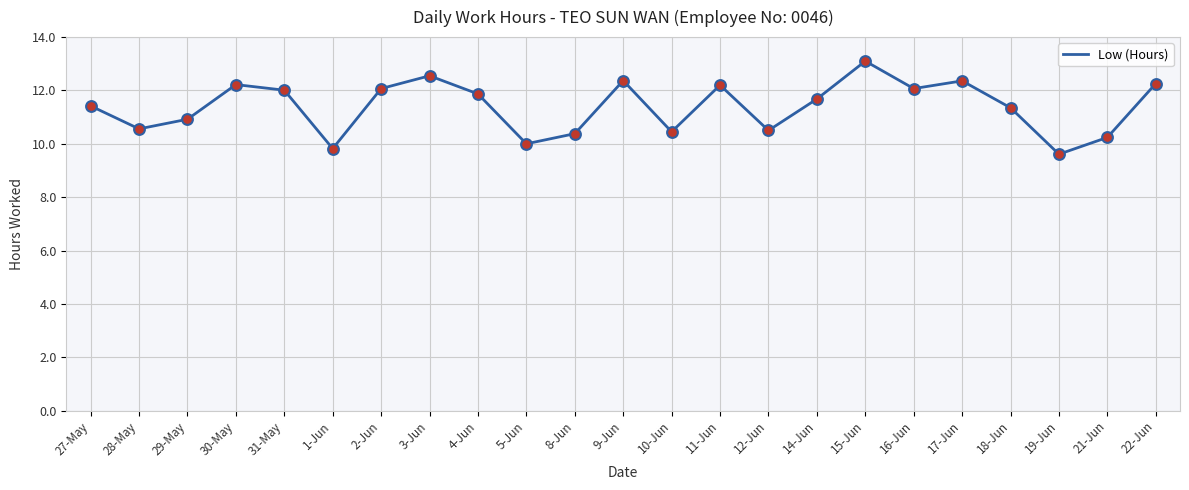

What is the change in value from 1-Jun to 11-Jun?

+2.4